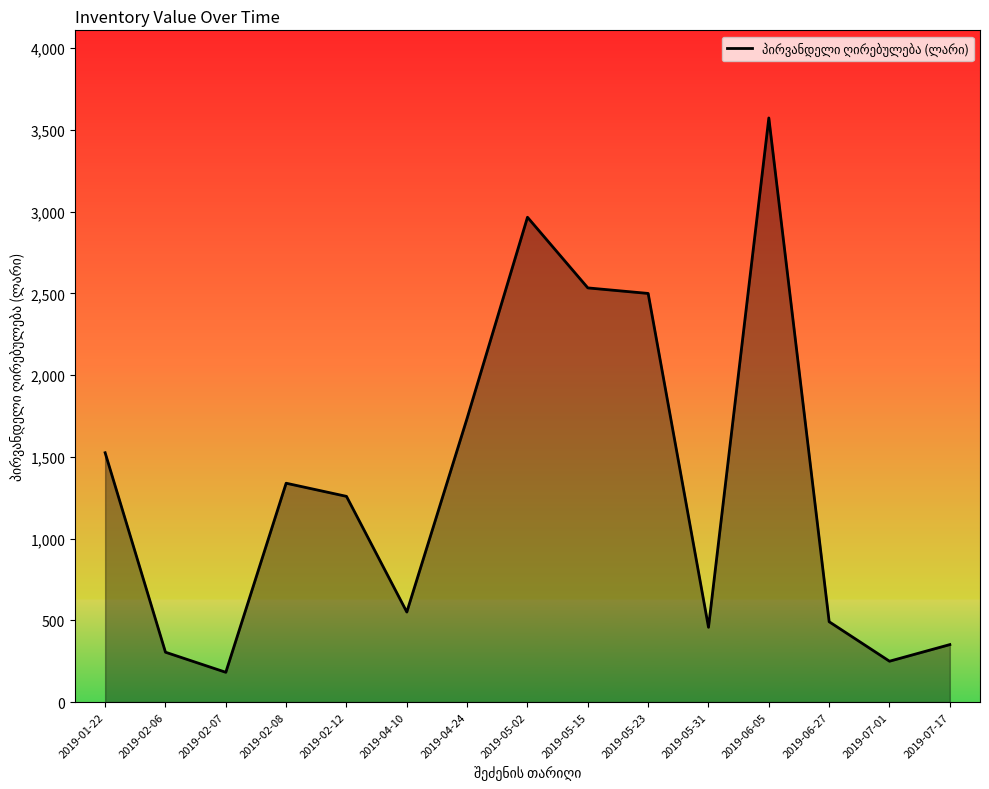

Is it true that the value at 2019-02-12 is 1792.7?

False